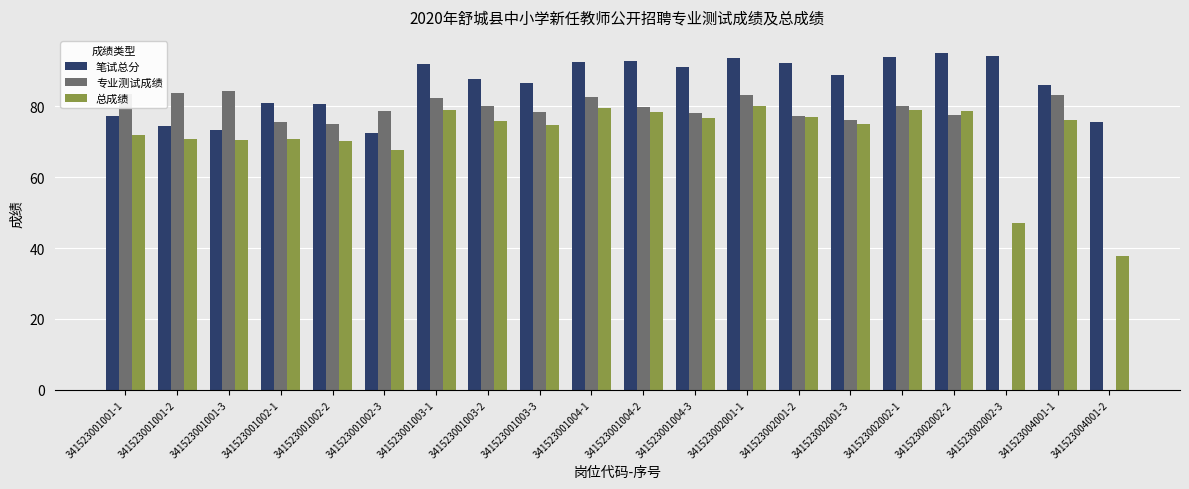

Is it true that 总成绩 equals 74.9 at 341523002001-3?

True